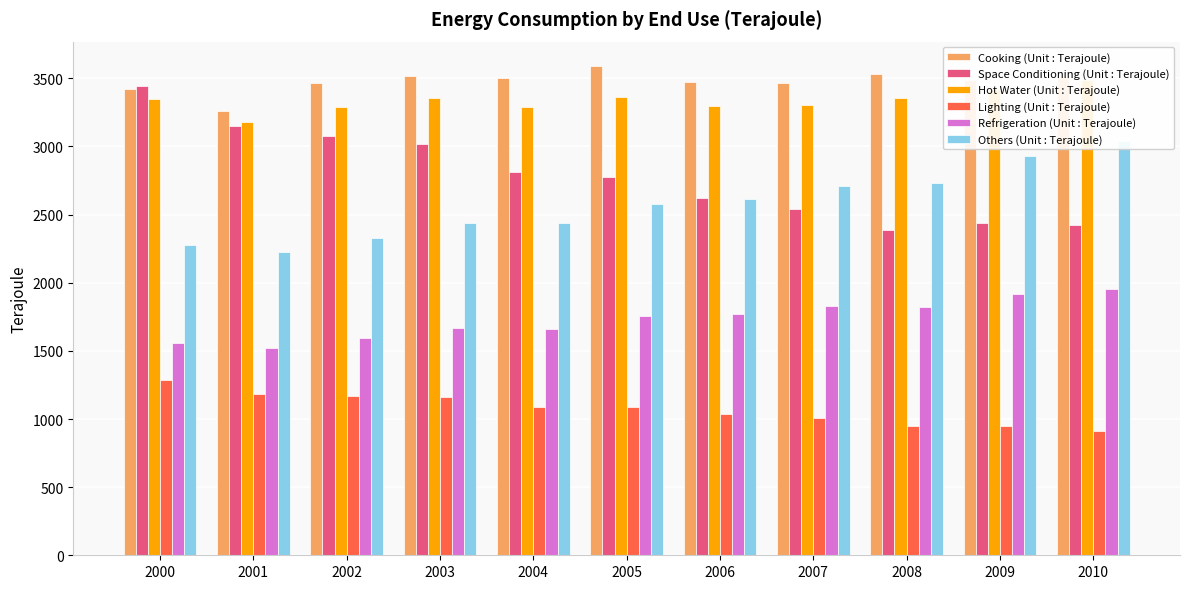

What value does the Lighting (Unit : Terajoule) series have at 2001, to the nearest 5?

1185